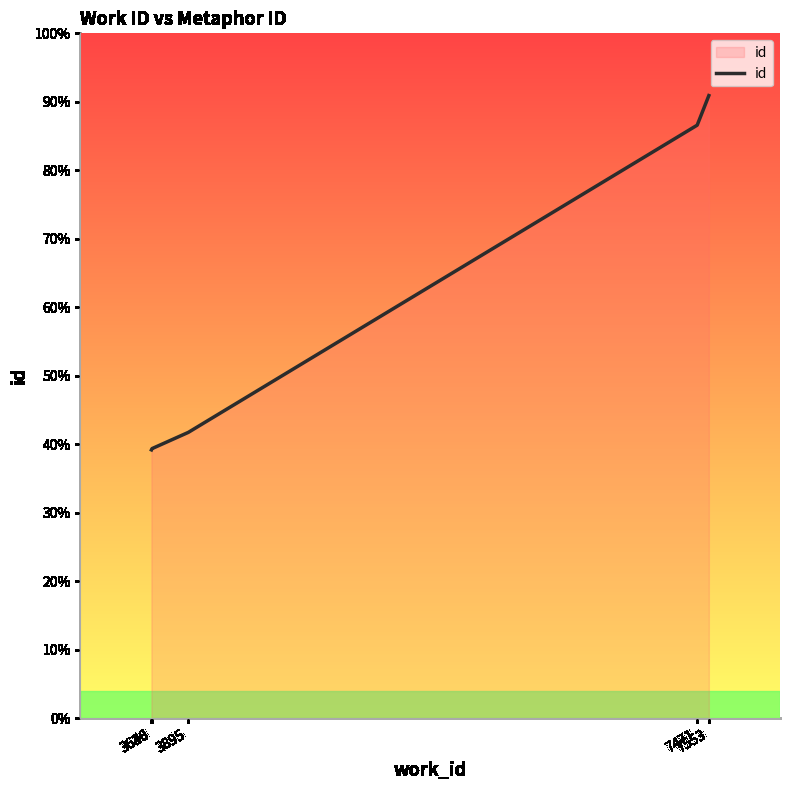

What is the ratio of the value at 7471 to the value at 3640?

2.2